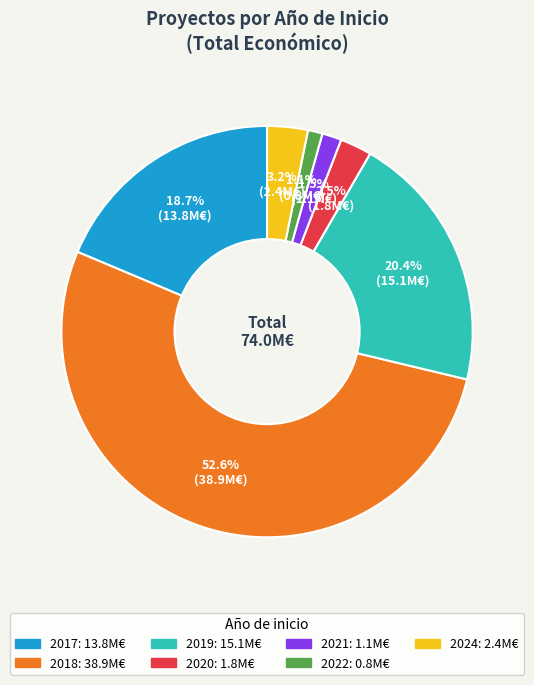

Is there any slice that represents more than half of the pie?

Yes